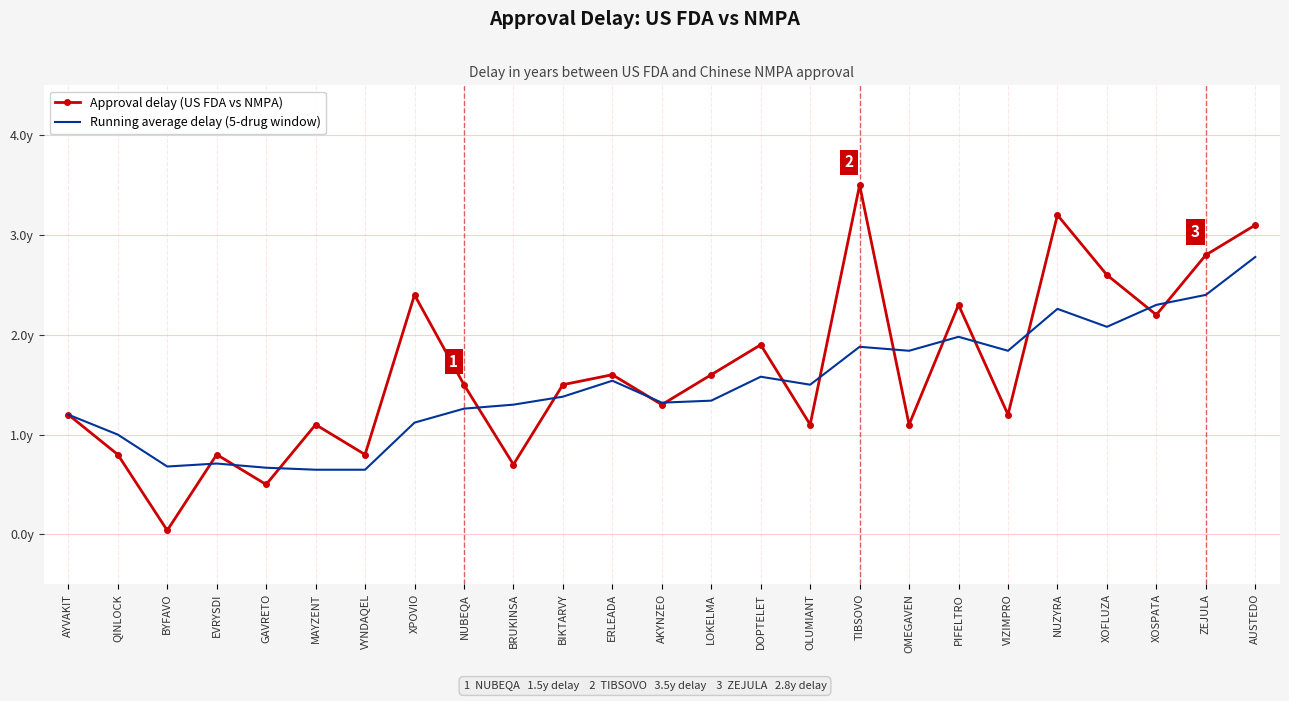

What are all the series names shown in the legend?

Approval delay (US FDA vs NMPA), Running average delay (5-drug window)